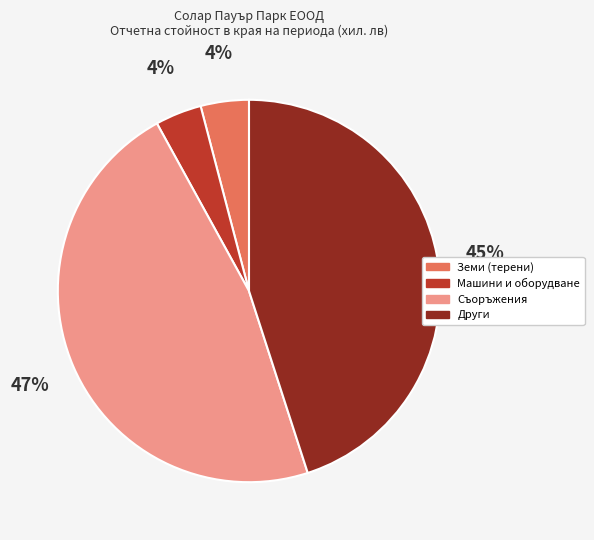

How many slices are in this pie chart?

4